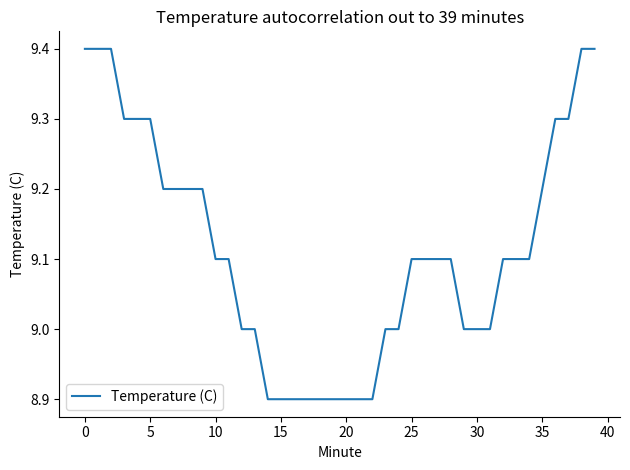

What is the smallest value displayed?

8.9